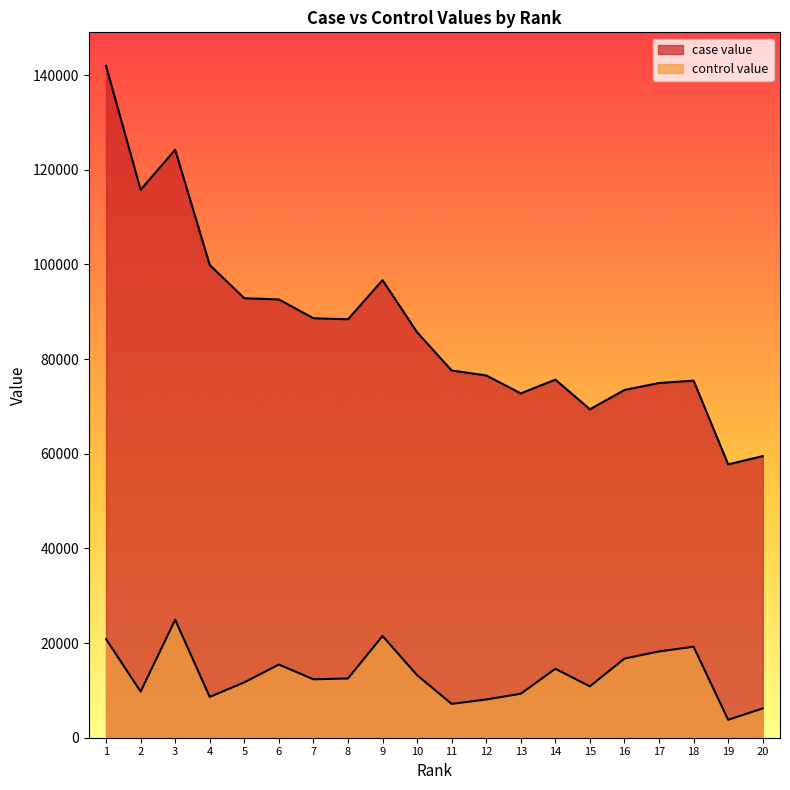

At which category is the sum across all series the highest?

1